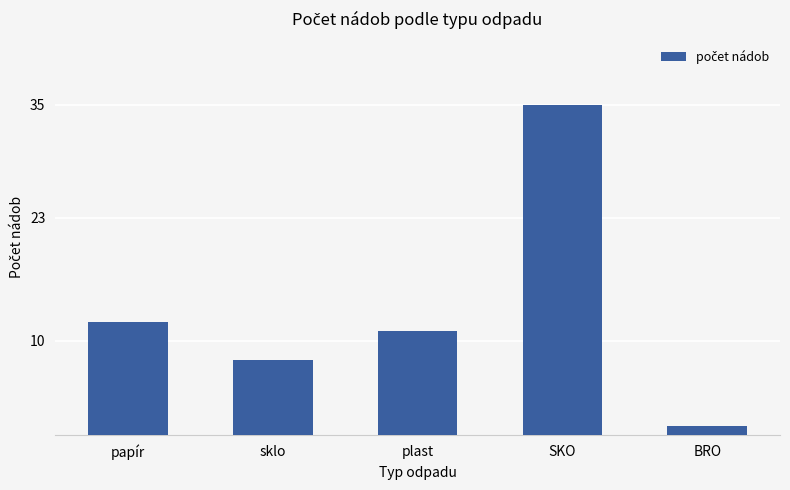

How many values are below 11?

2